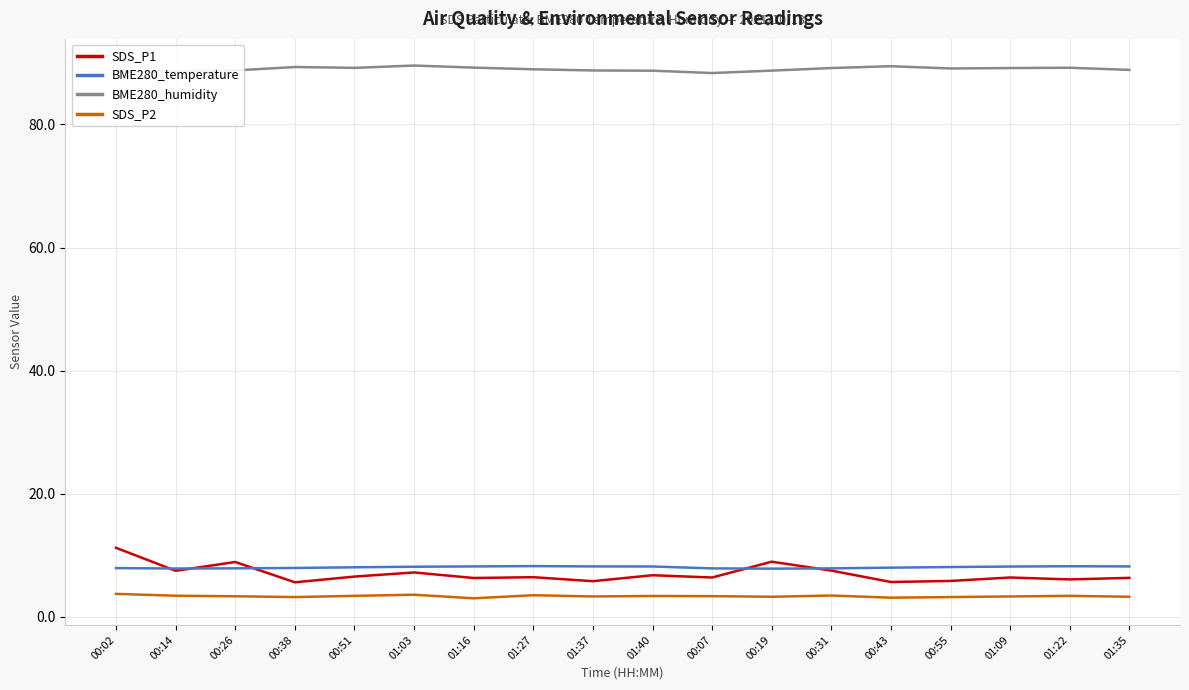

The value of SDS_P1 at 00:26 is 3.0. True or false?

False